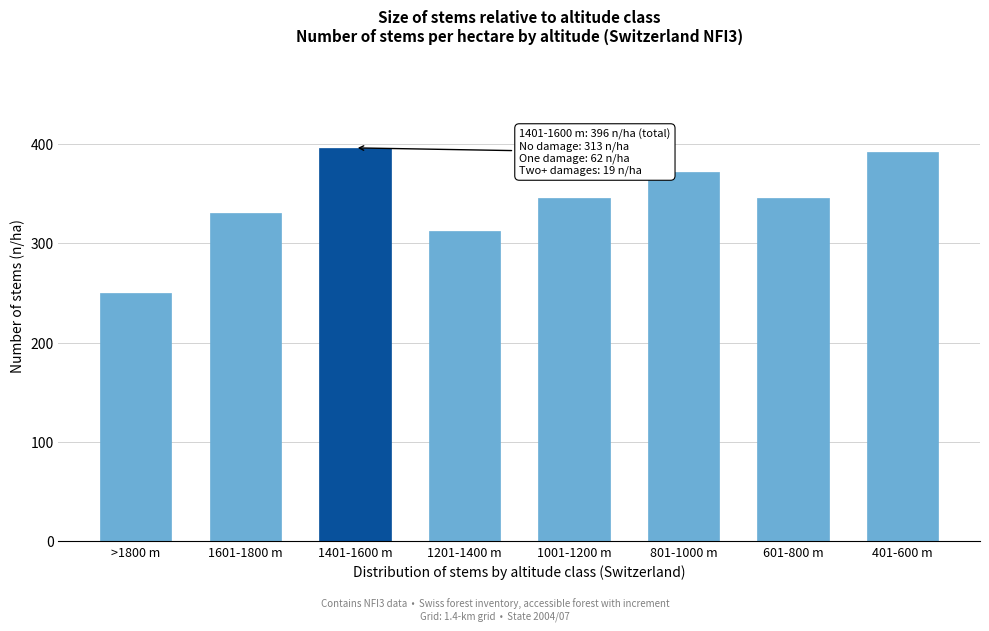

Reading left to right, extract all data points from this chart.

>1800 m=250	1601-1800 m=330	1401-1600 m=396	1201-1400 m=312	1001-1200 m=346	801-1000 m=372	601-800 m=346	401-600 m=392